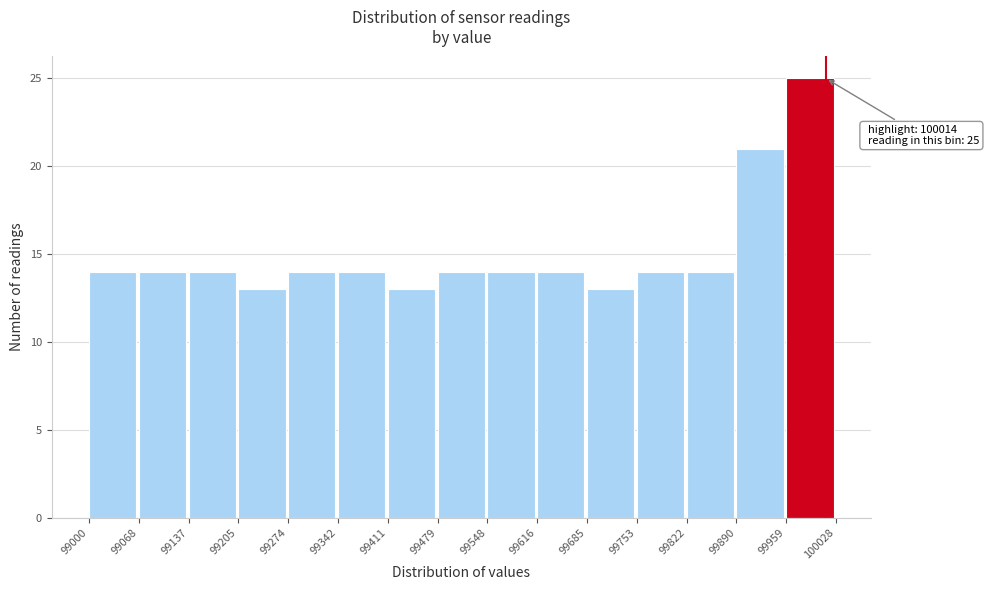

Which range on the x-axis has the tallest bar?

99959 to 100028